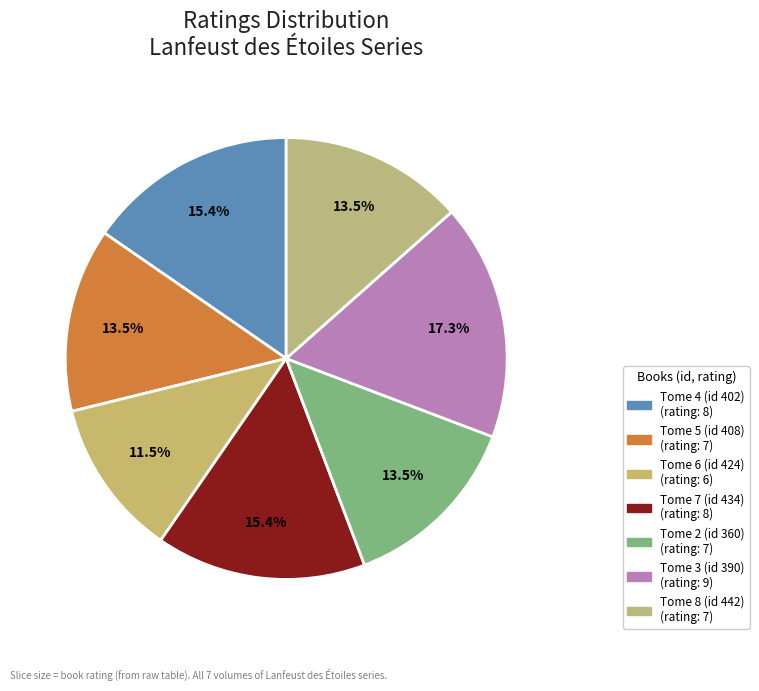

What is the total percentage of Tome 4 (id 402) and Tome 2 (id 360)?

28.8%